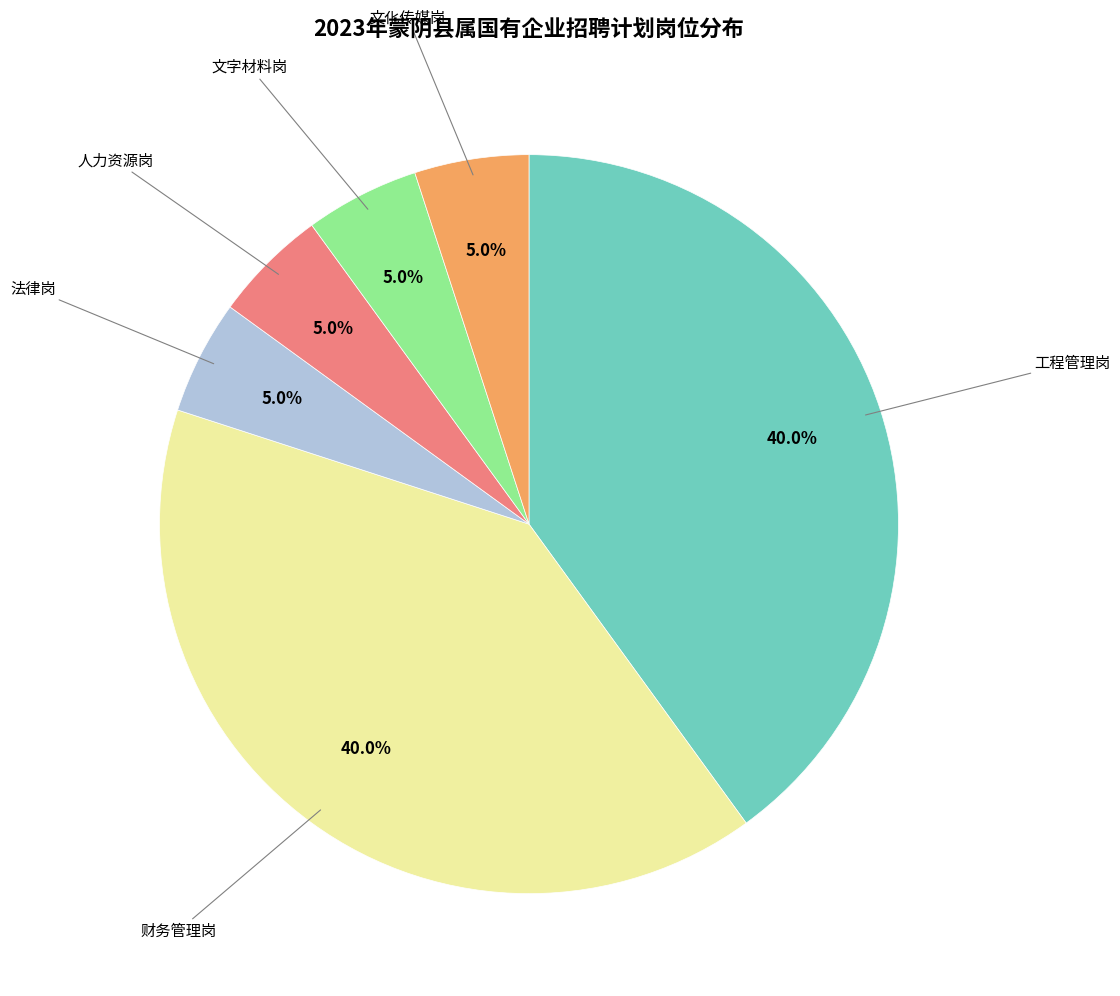

To the nearest percent, what portion does 文字材料岗 represent?

5%